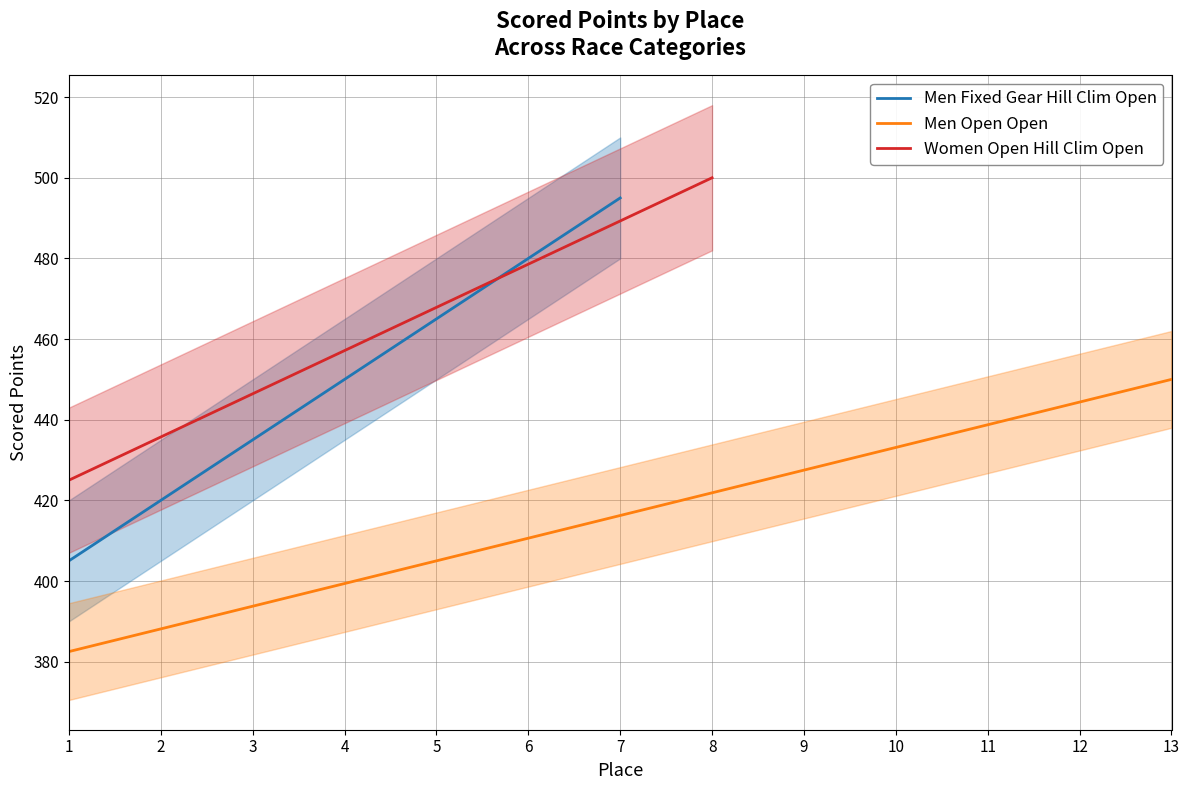

True or false: Men Open Open has a value of 393.8 at 3.

True